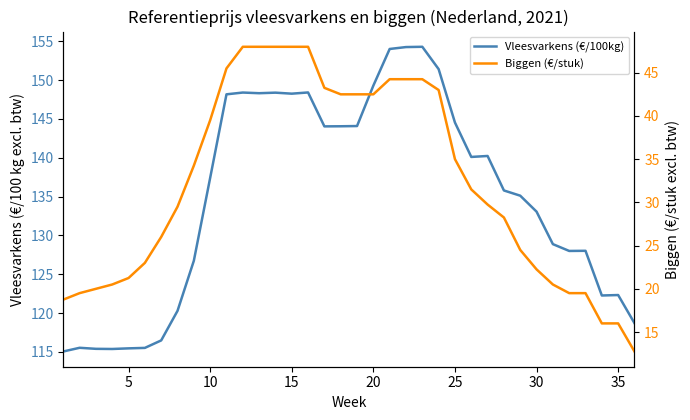

At 10, list the series in order from largest to smallest.

Vleesvarkens (€/100kg), Biggen (€/stuk)